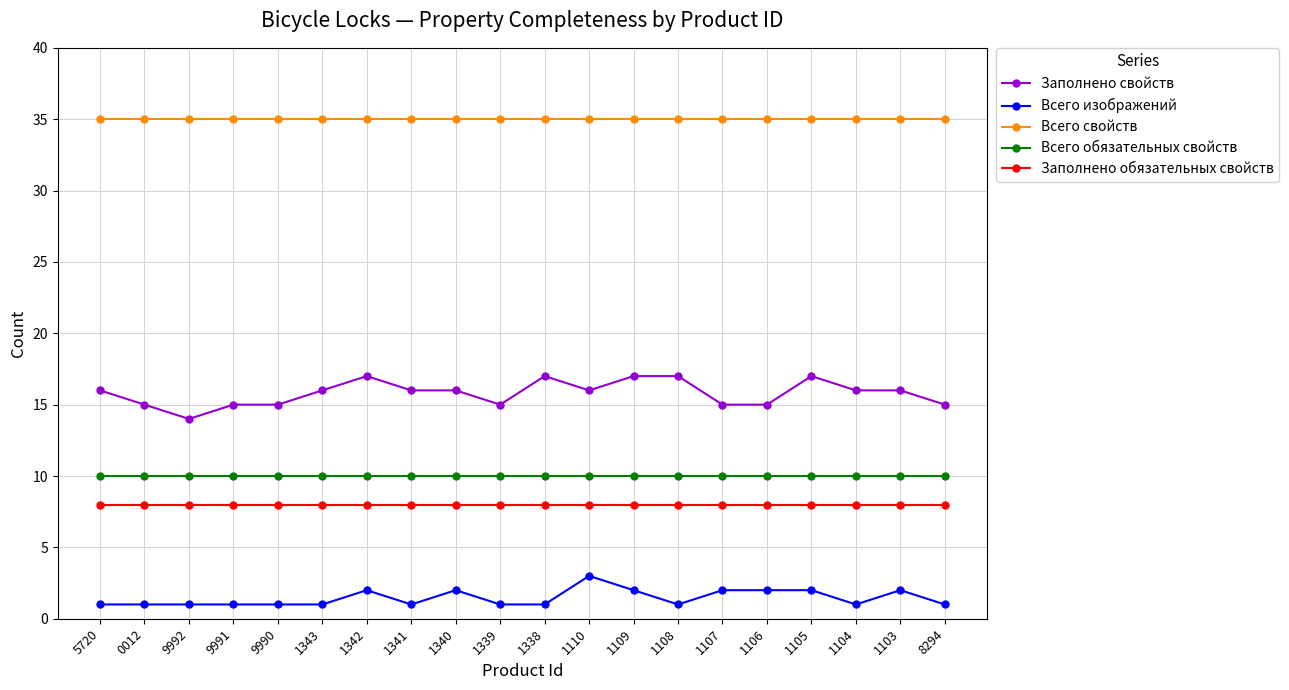

What are all the series names shown in the legend?

Заполнено свойств, Всего изображений, Всего свойств, Всего обязательных свойств, Заполнено обязательных свойств